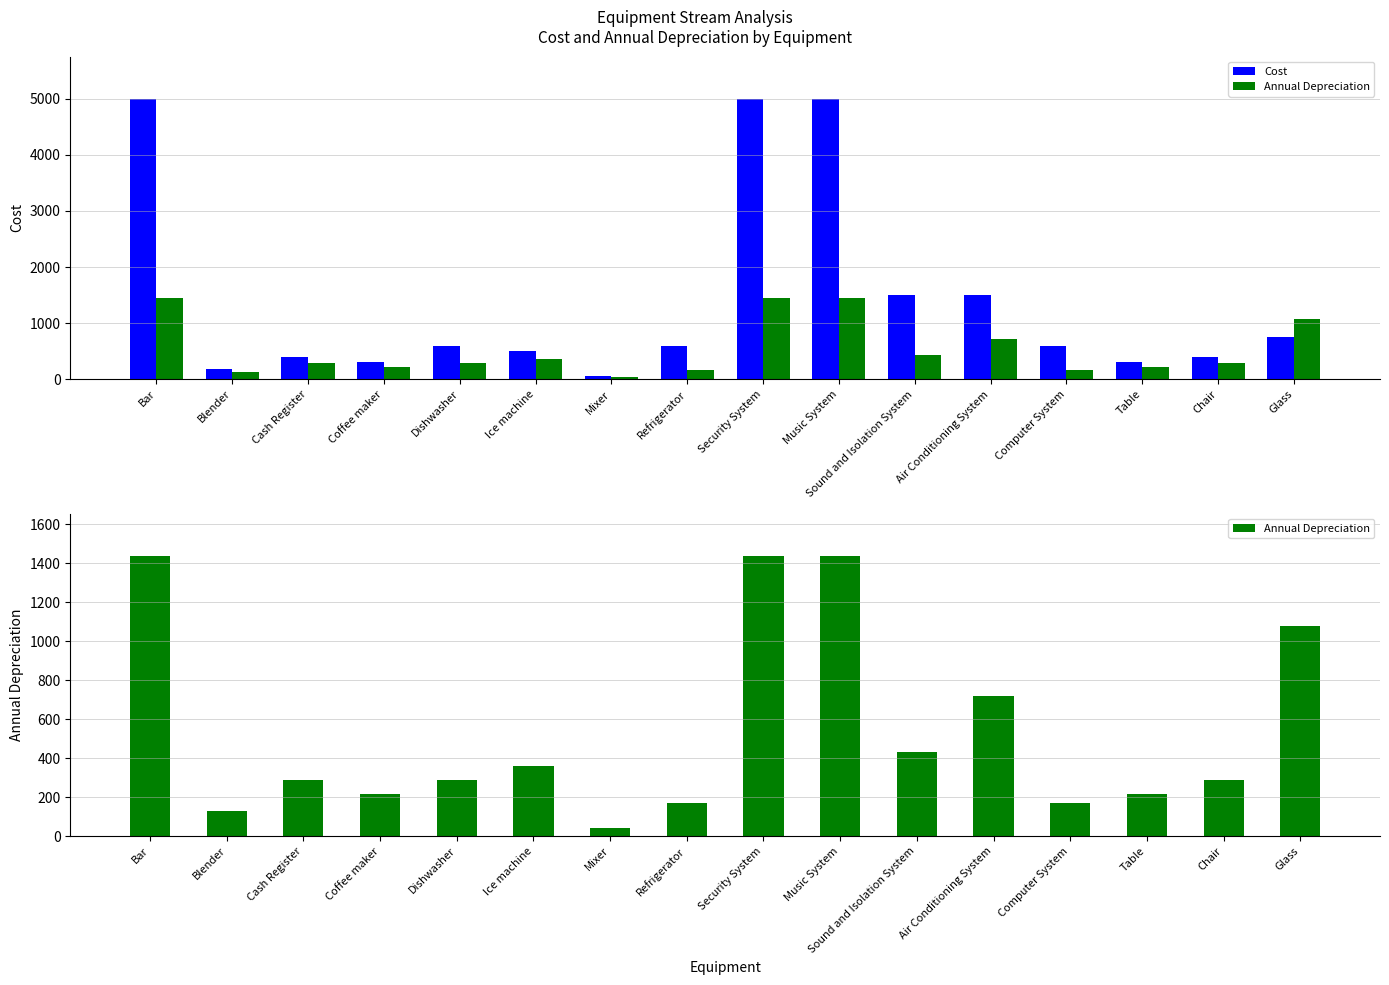

Are the bars grouped side by side (vs. stacked)?

Yes